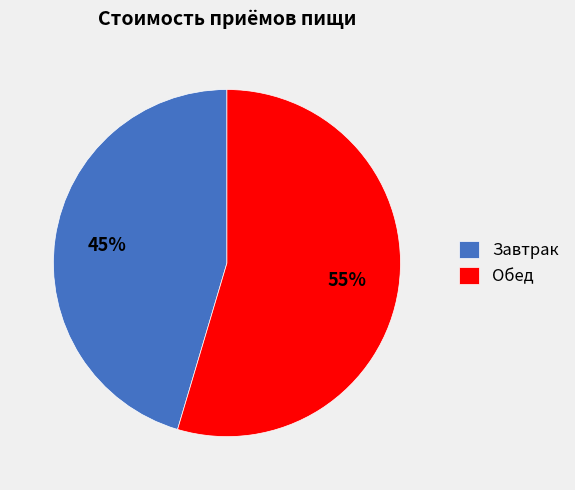

Which category has the smallest portion of the pie?

Завтрак